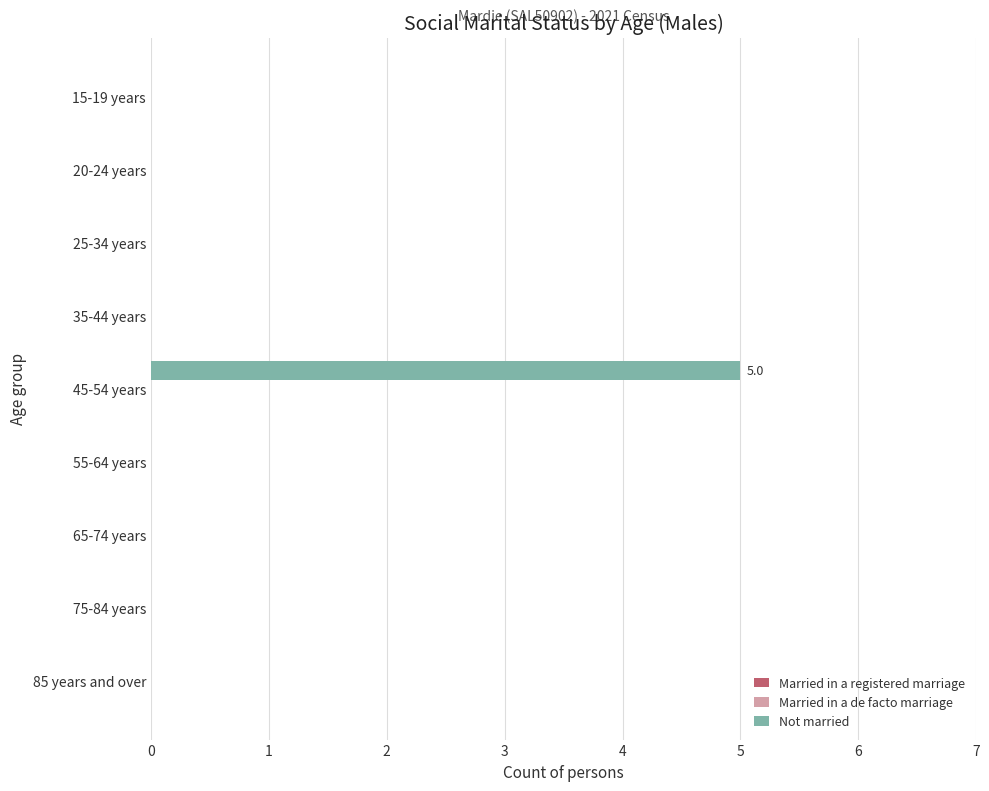

What is the sum of all values?

5